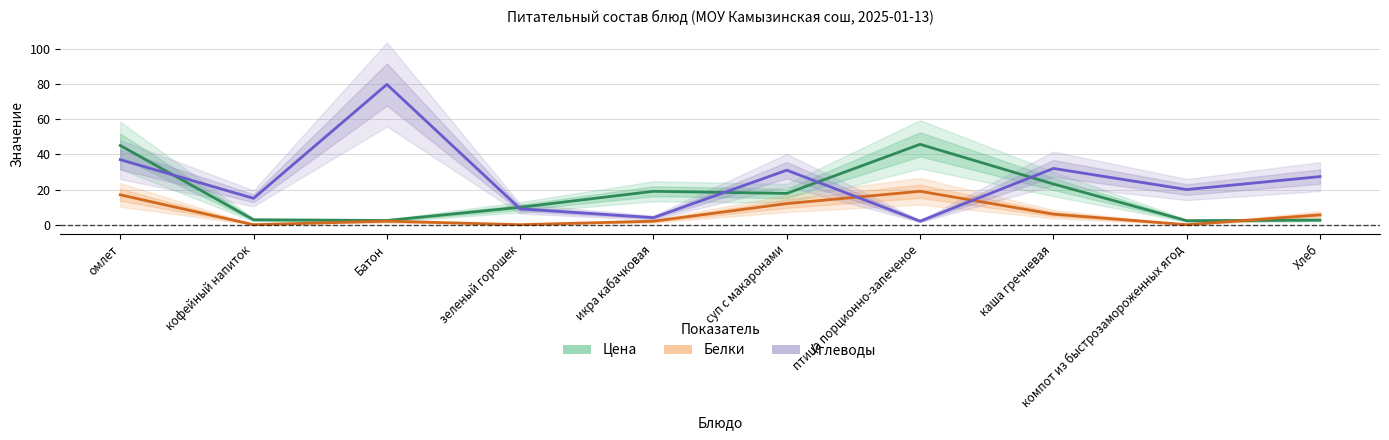

How many values in the Углеводы series exceed 27?

5